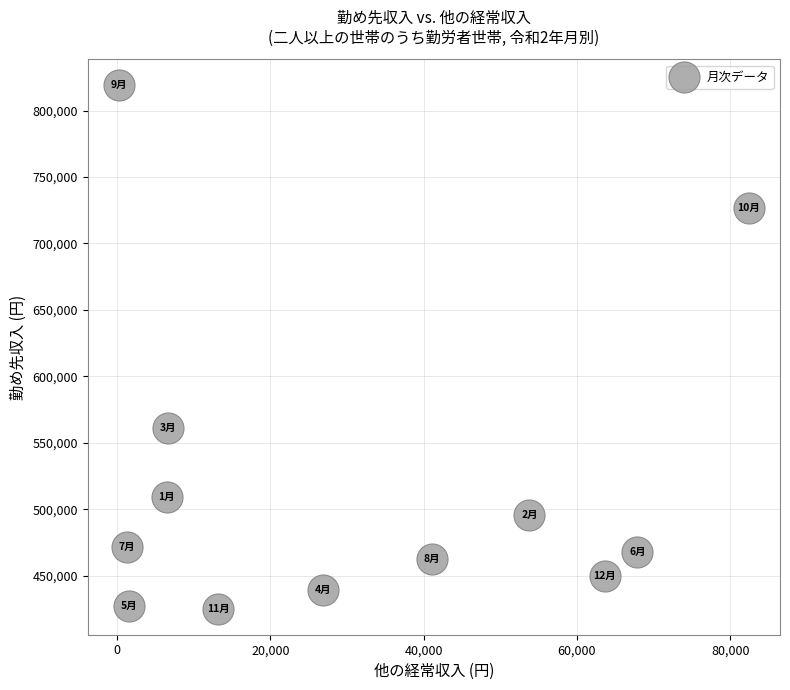

What Y value in the scatter plot is closest to 622053?

561278